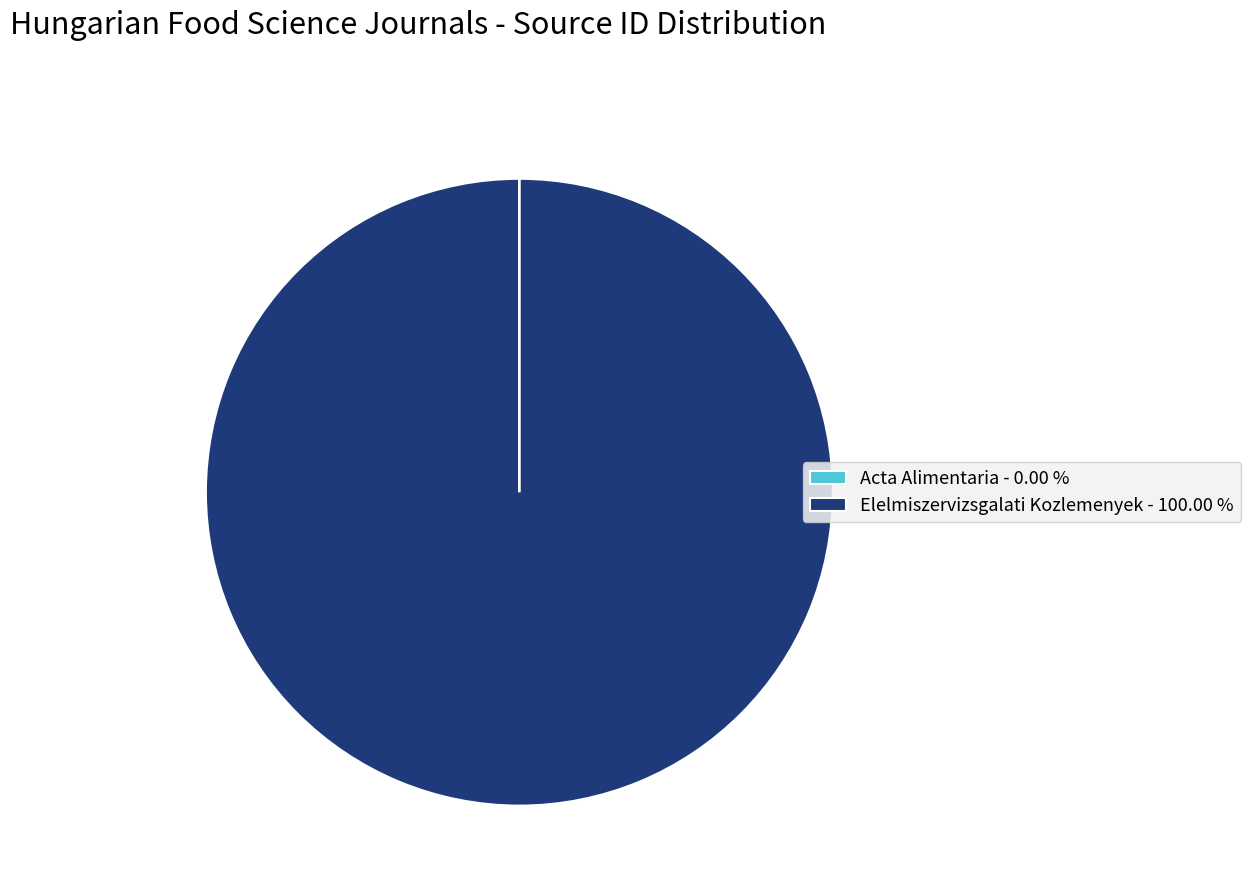

The Elelmiszervizsgalati Kozlemenyek slice represents 94% of the pie. True or false?

False